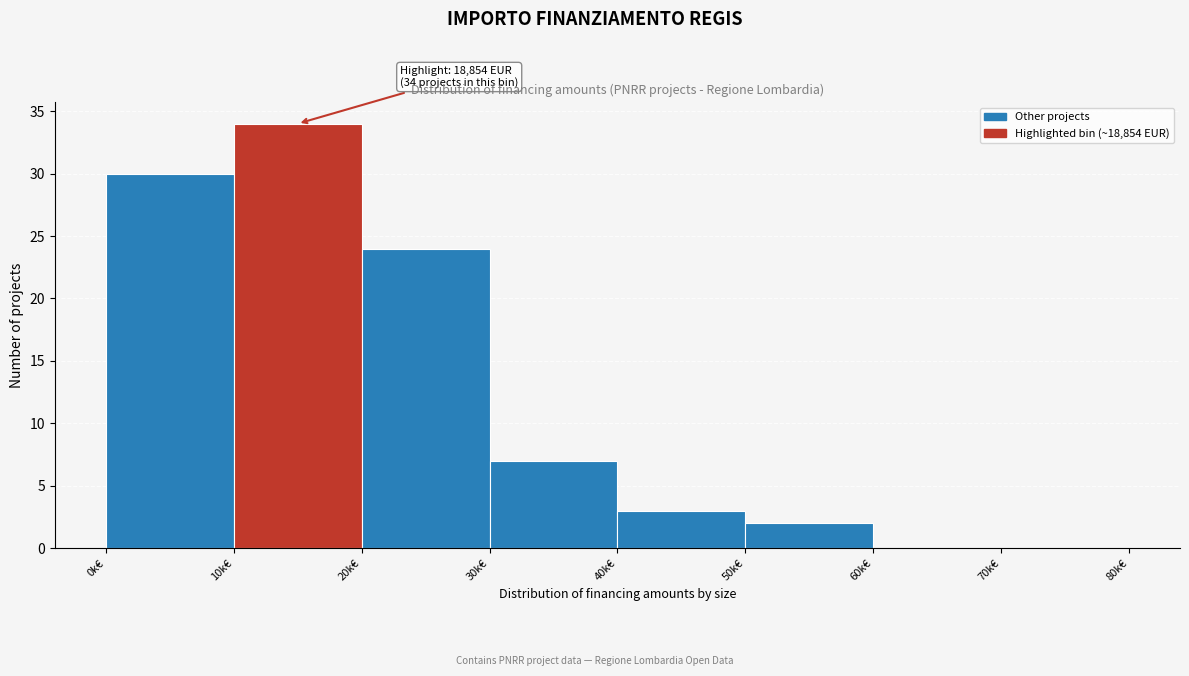

Reading left to right, list all the values displayed in this chart.

0k€=30	10k€=34	20k€=24	30k€=7	40k€=3	50k€=2	60k€=0	70k€=0